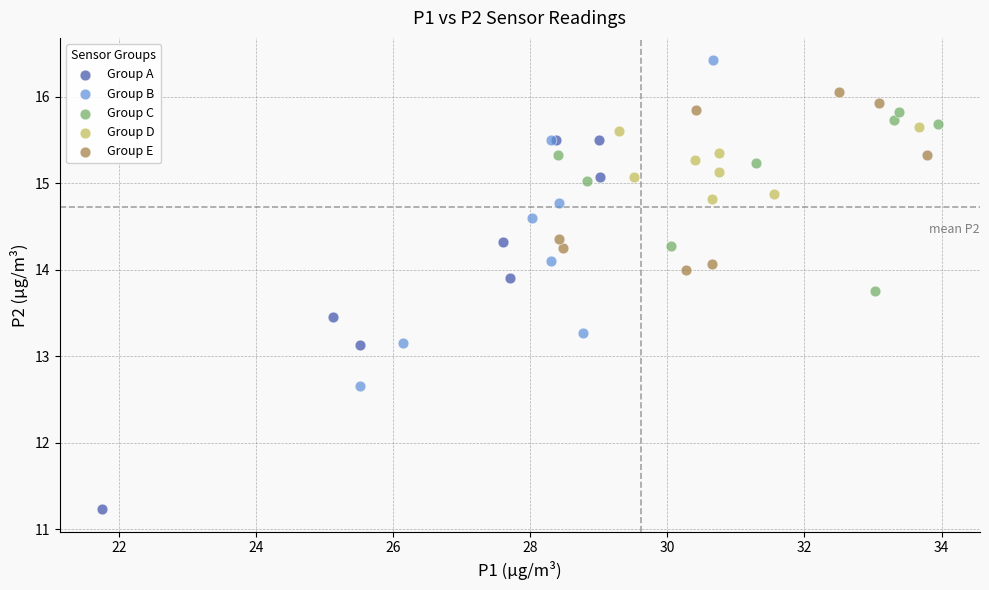

Which series contains the highest Y value?

Group B